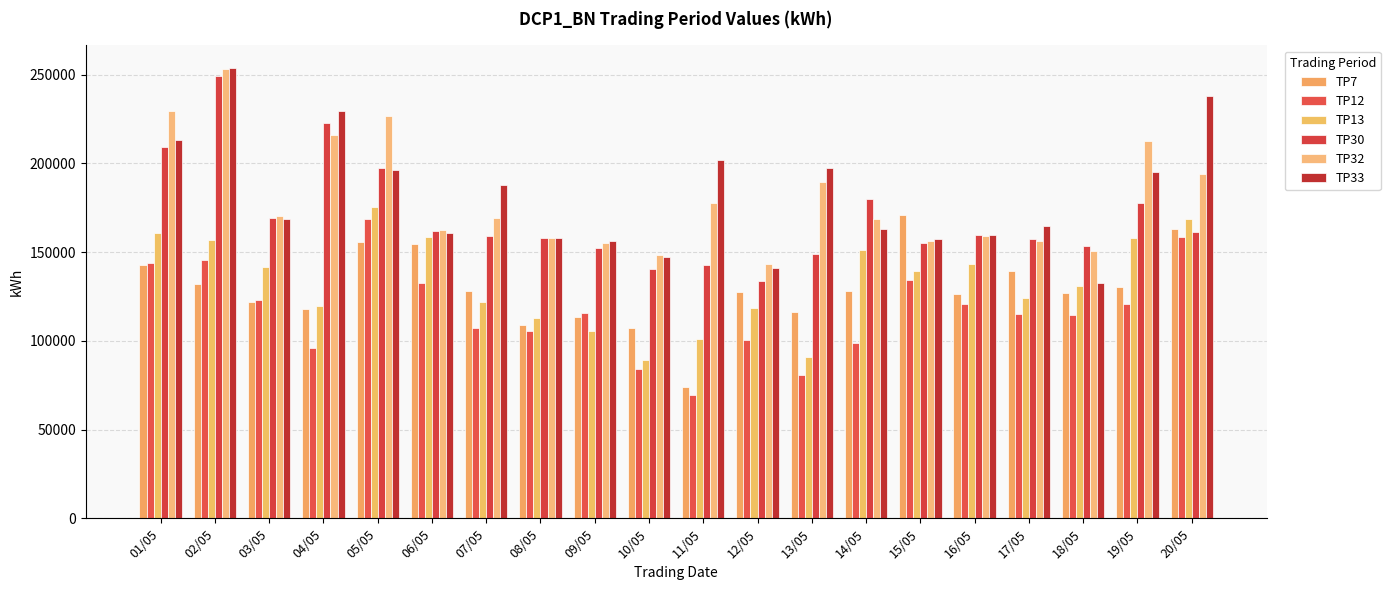

What is the difference between the second highest and minimum values in the TP13 series?

79150